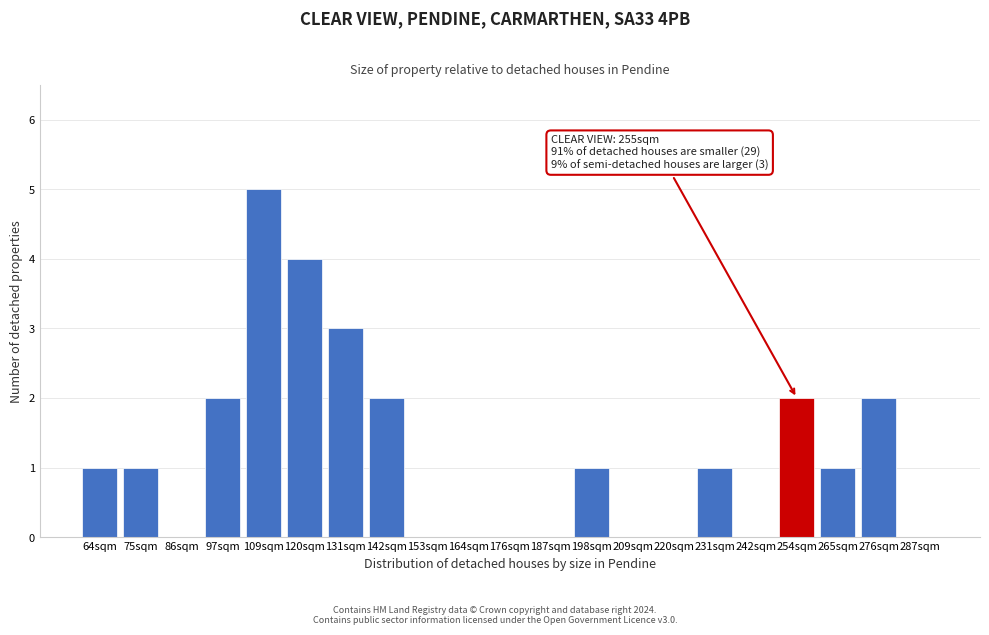

Reading left to right, extract all data points from this chart.

64sqm=1	75sqm=1	86sqm=0	97sqm=2	109sqm=5	120sqm=4	131sqm=3	142sqm=2	153sqm=0	164sqm=0	176sqm=0	187sqm=0	198sqm=1	209sqm=0	220sqm=0	231sqm=1	242sqm=0	254sqm=2	265sqm=1	276sqm=2	287sqm=0